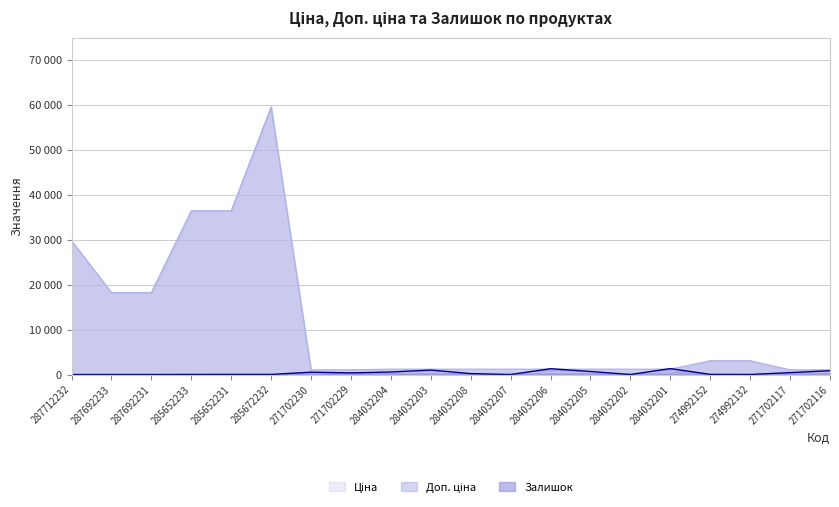

Reading left to right, list all the values displayed in this chart.

Ціна: 29761.5	18212.0	18212.0	36424.0	36424.0	59523.0	571.6	571.6	522.2	522.2	522.2	522.2	522.2	522.2	522.2	522.2	3059.7	3059.7	571.6	571.6
Доп. ціна: 29761.5	18212.0	18212.0	36424.0	36424.0	59523.0	1048.0	1048.0	1197.0	1197.0	1197.0	1197.0	1197.0	1197.0	1197.0	1197.0	3060.0	3060.0	1048.0	1048.0
Залишок: 0.0	1.0	0.0	15.0	24.0	17.0	516.0	359.0	561.0	989.0	202.0	0.0	1290.0	669.0	0.0	1318.0	31.0	9.0	419.0	852.0